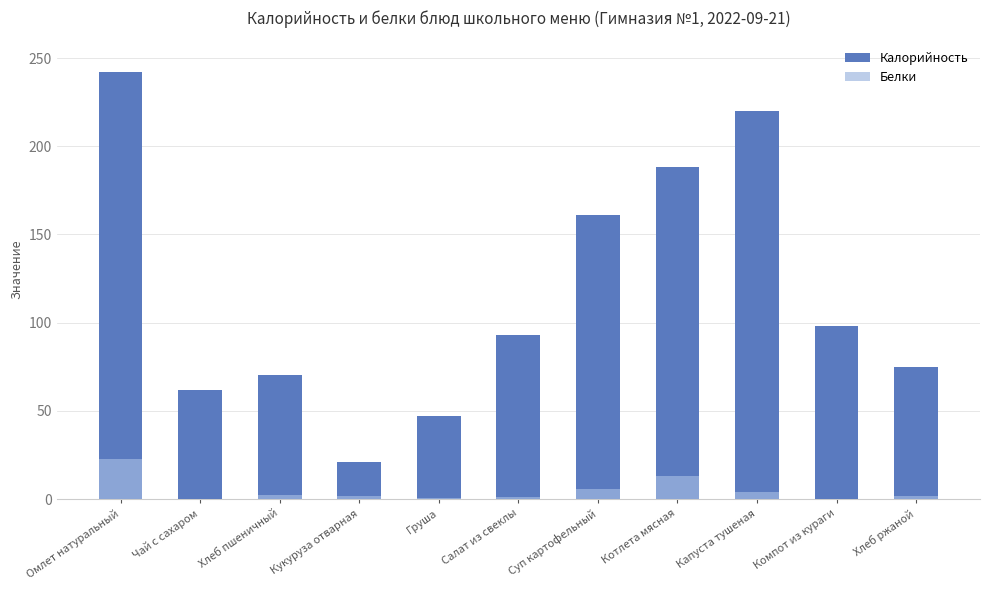

What position from the left is Капуста тушеная?

9